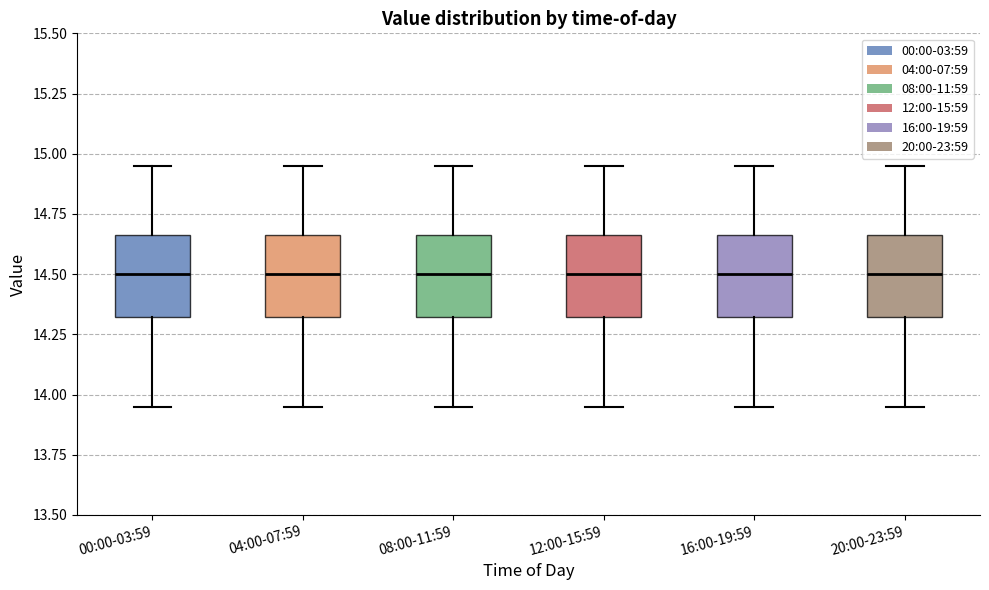

Reading left to right, read every box against the y-axis: the position of its median line, the range the box covers, and the ends of its whiskers. The values are not printed on the chart, so give them approximately, as read against the axis.

00:00-03:59: median 14.50, box 14.30 to 14.65, whiskers 13.95 to 14.95
04:00-07:59: median 14.50, box 14.30 to 14.65, whiskers 13.95 to 14.95
08:00-11:59: median 14.50, box 14.30 to 14.65, whiskers 13.95 to 14.95
12:00-15:59: median 14.50, box 14.30 to 14.65, whiskers 13.95 to 14.95
16:00-19:59: median 14.50, box 14.30 to 14.65, whiskers 13.95 to 14.95
20:00-23:59: median 14.50, box 14.30 to 14.65, whiskers 13.95 to 14.95